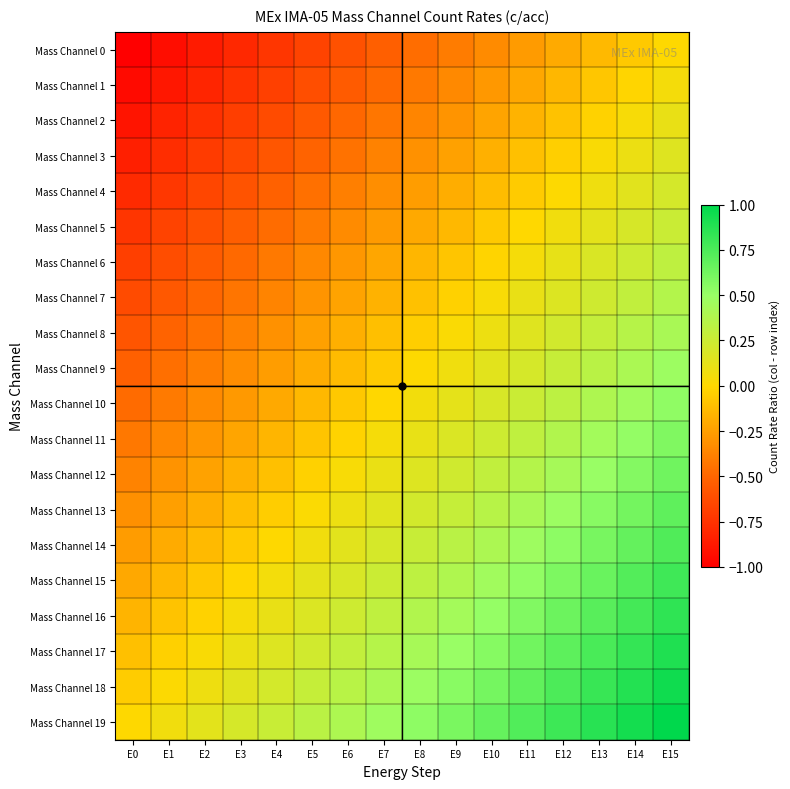

At which category does the chart reach its minimum across all series?

E0